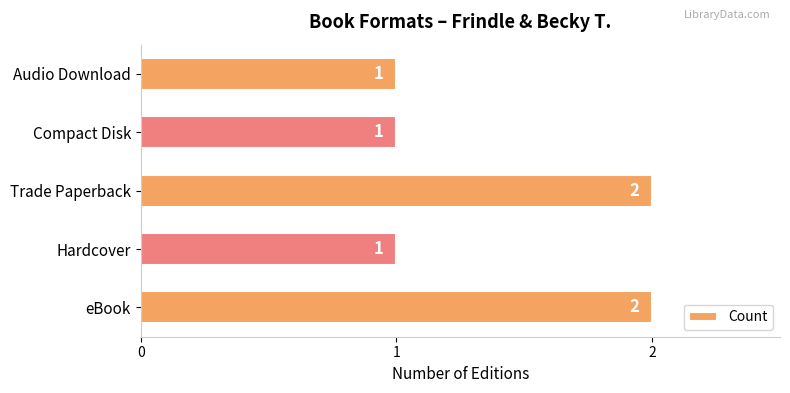

What is the minimum value shown in the chart?

1